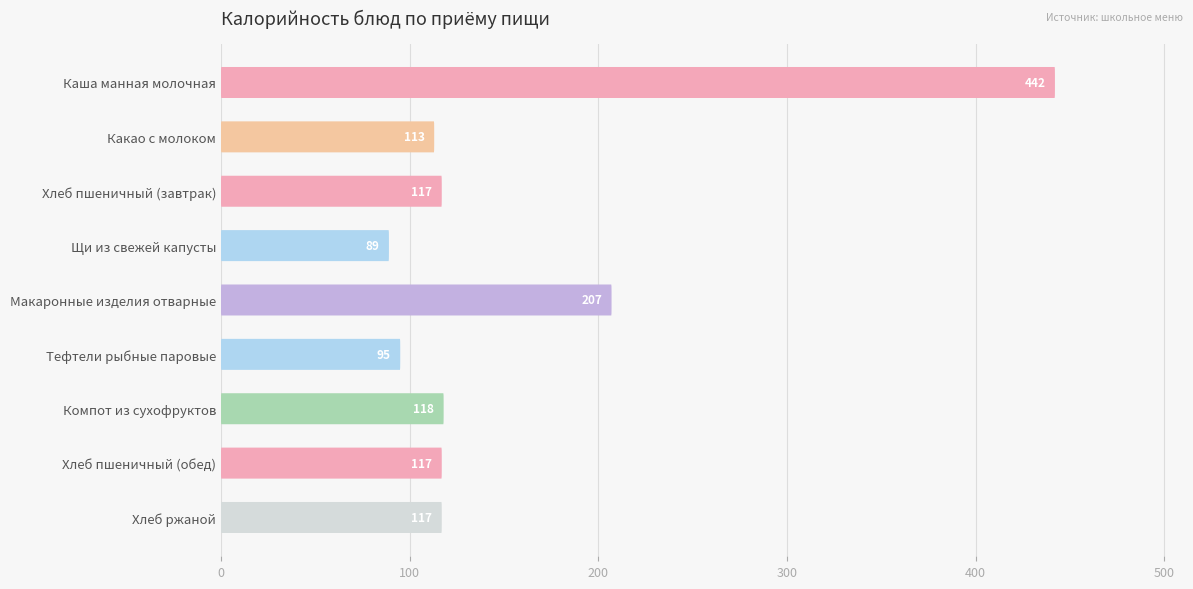

Reading right to left, transcribe all the data shown in this chart.

117	117	118	95	207	89	117	113	442